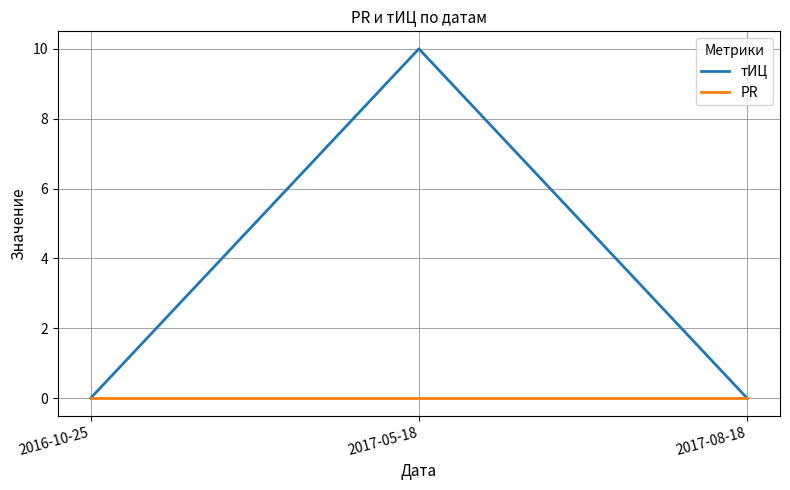

The тИЦ series shows 0 at 2016-10-25. True or false?

True